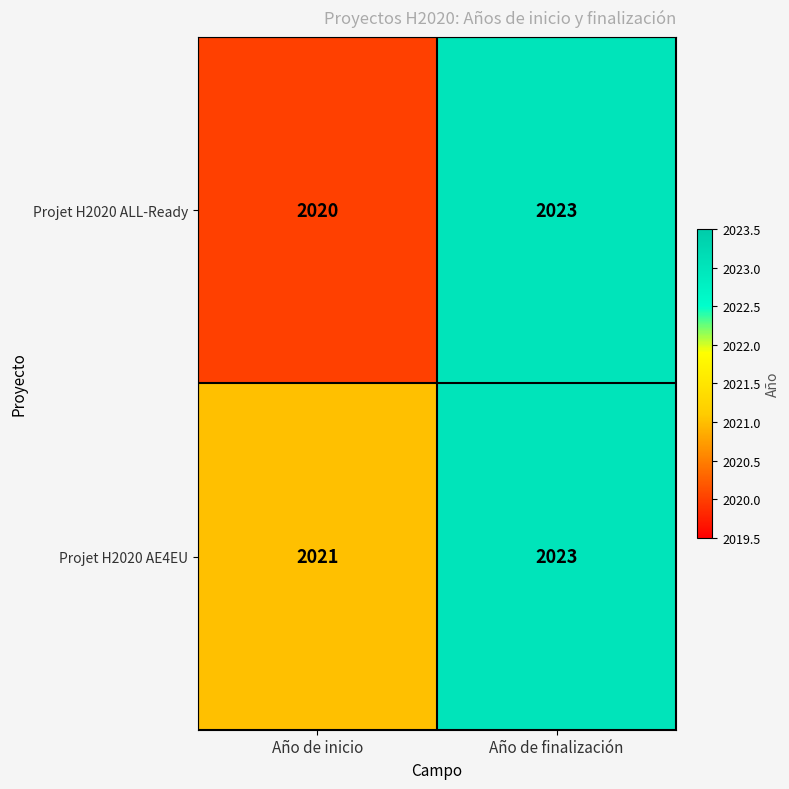

At which category is the sum across all series the highest?

Año de finalización